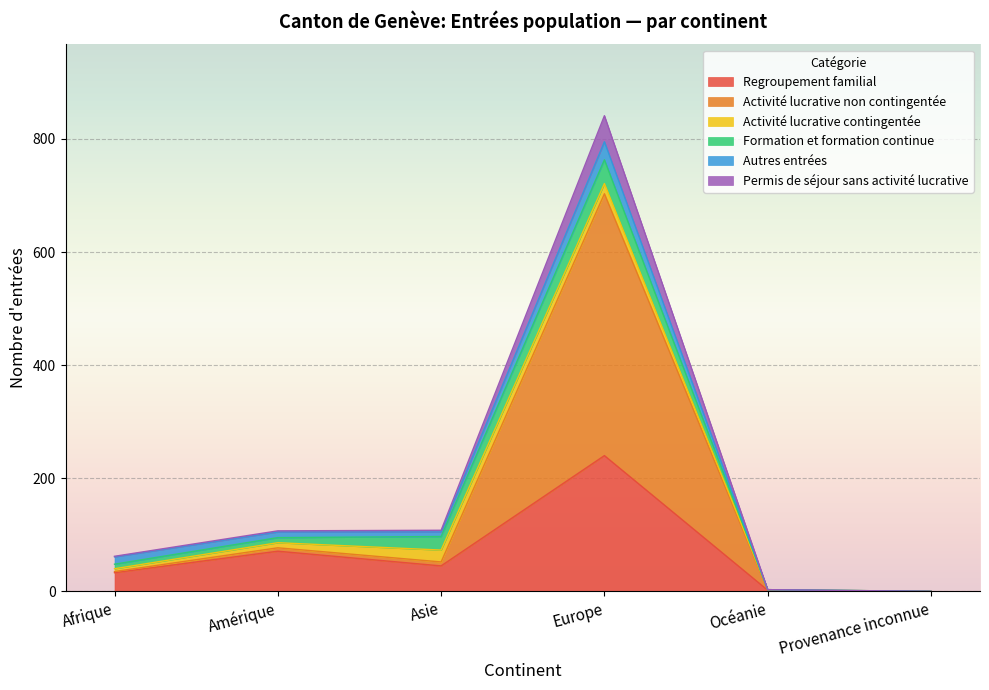

Which category has the highest value in the Regroupement familial series?

Europe